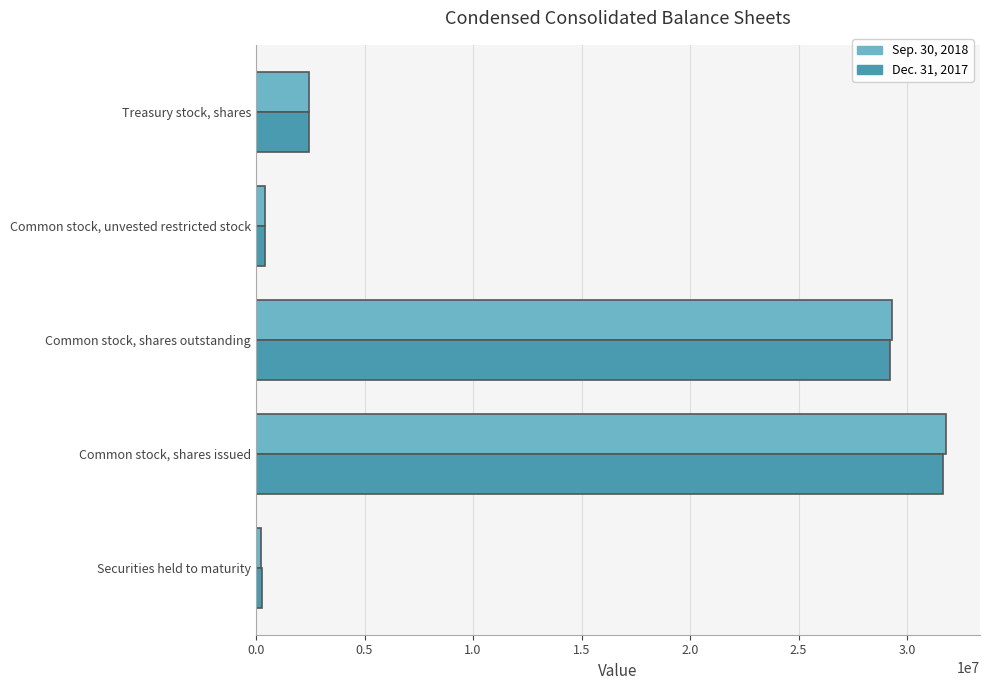

Is the value of Sep. 30, 2018 at Common stock, shares outstanding greater than the value of Dec. 31, 2017 at Securities held to maturity?

Yes